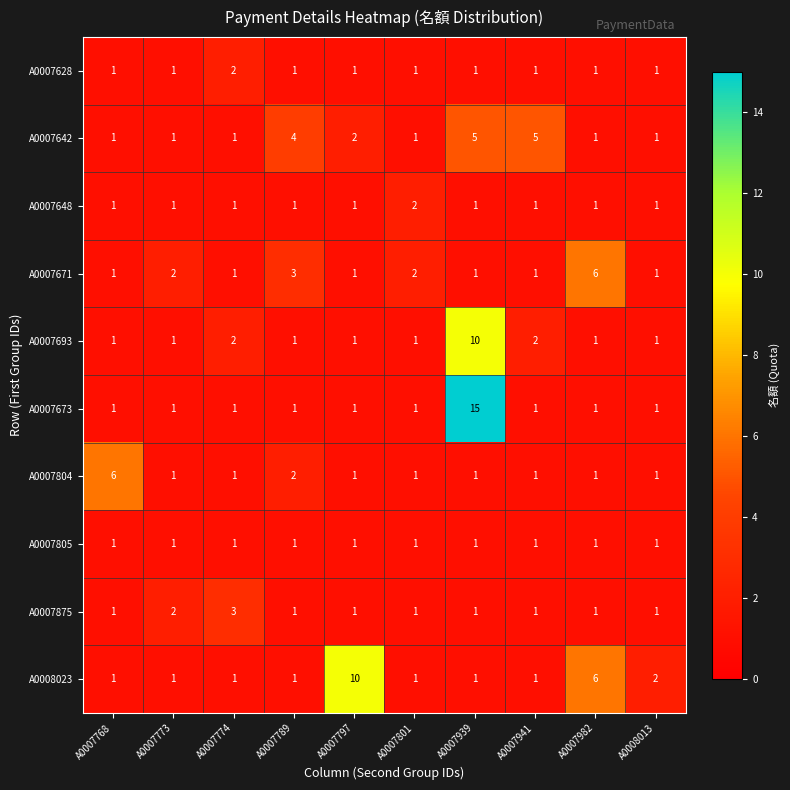

Which series has the largest total across all categories?

A0008023